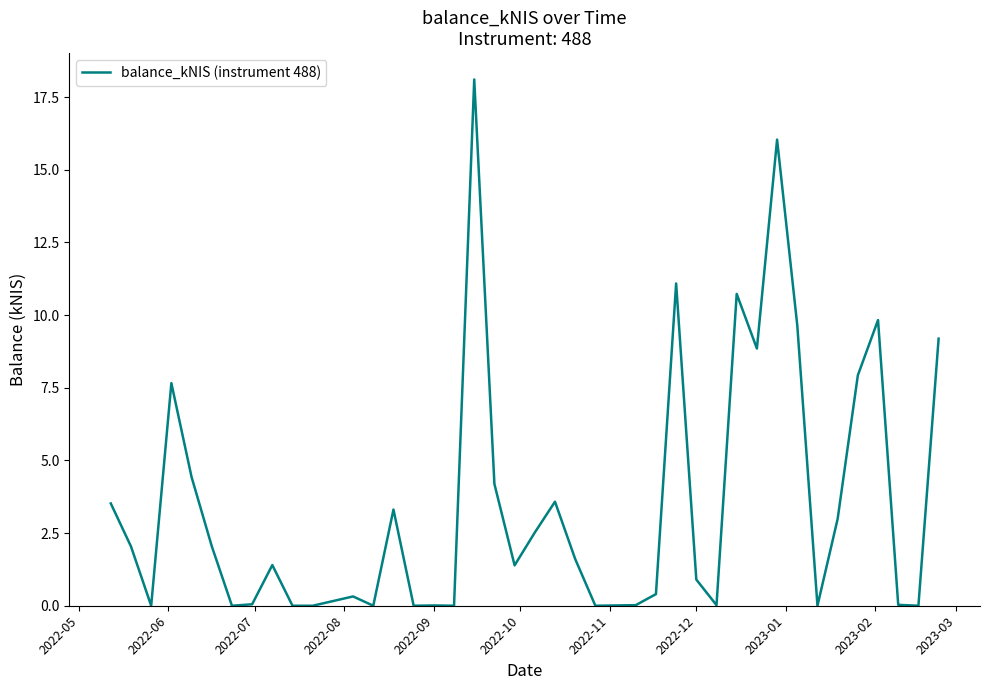

What is the difference between the maximum and minimum values?

18.1